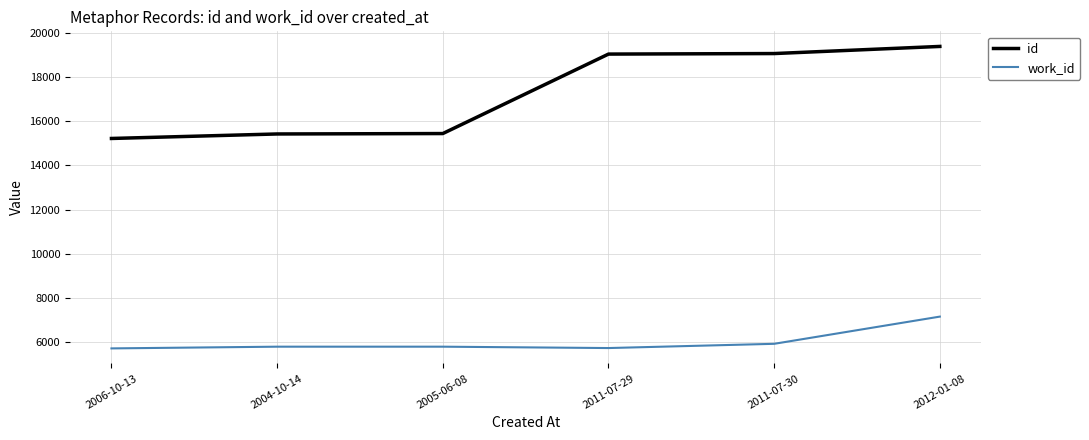

How many distinct data groups are displayed?

2